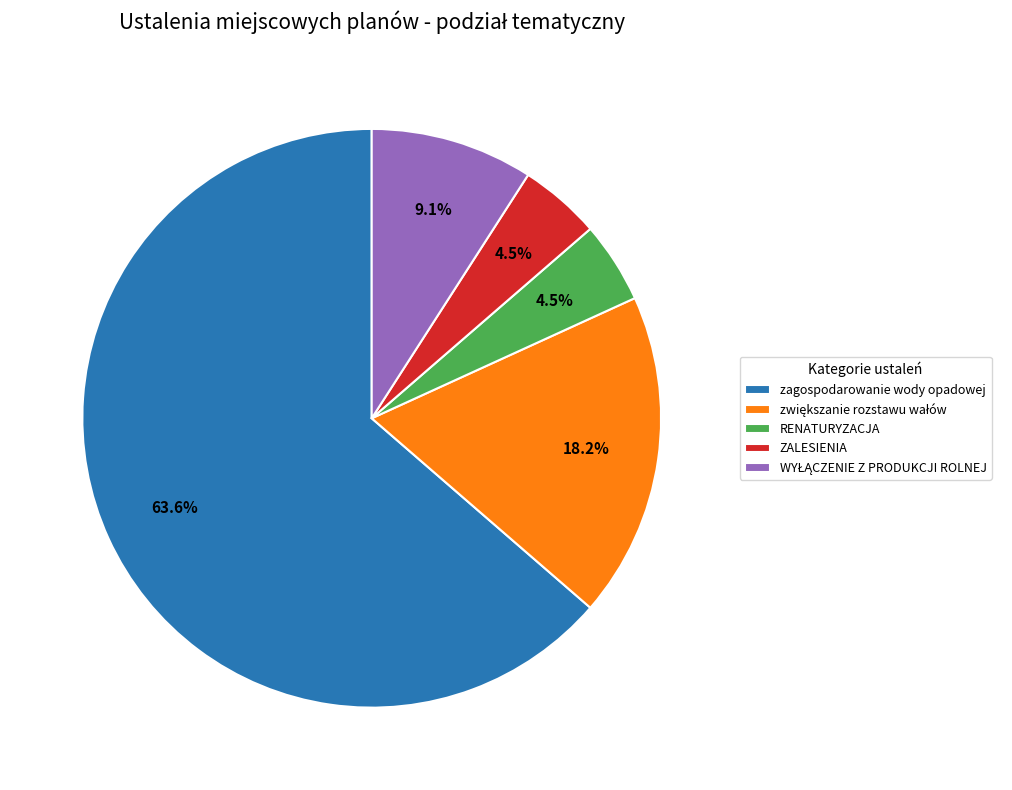

Does any single category account for the majority?

Yes